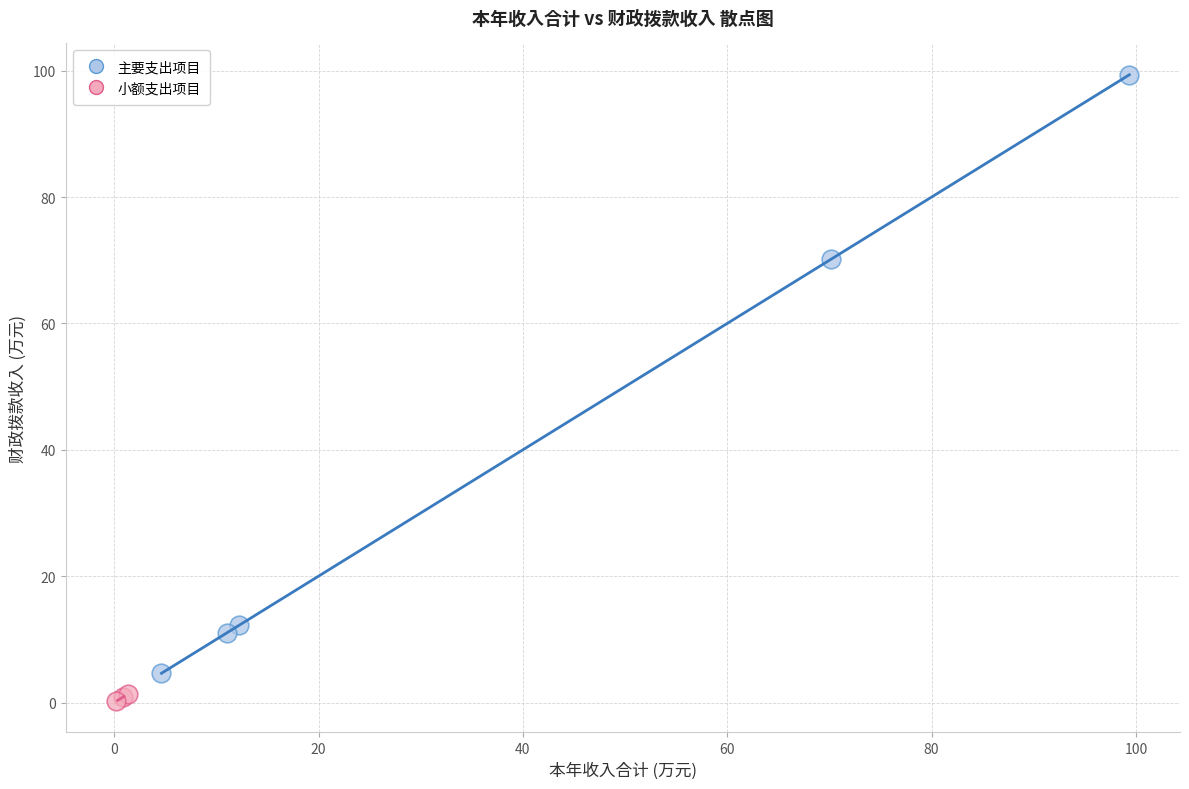

Which series contains the highest Y value?

主要支出项目